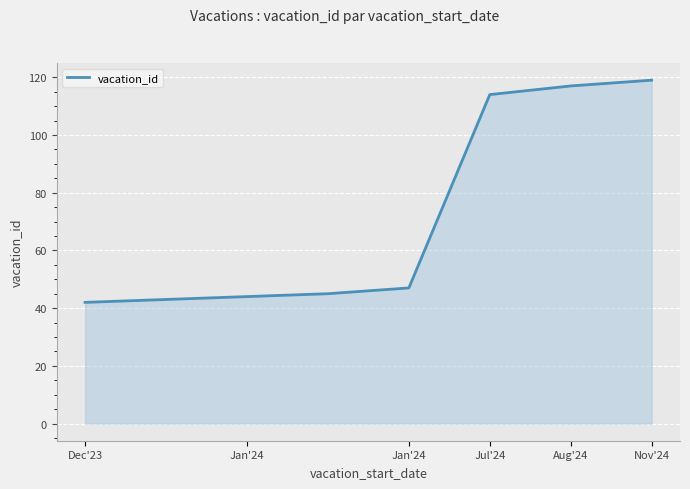

What is the difference between the maximum and minimum values?

77